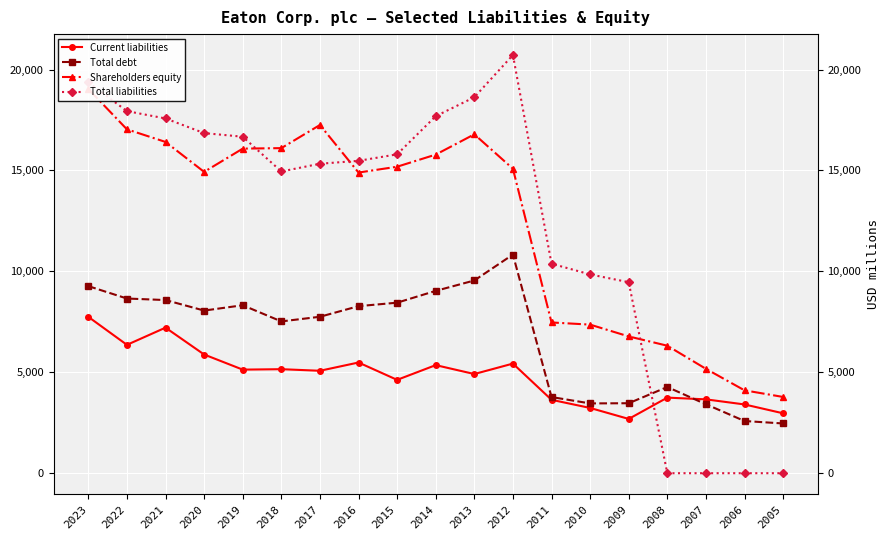

How many lines are shown in the chart?

4